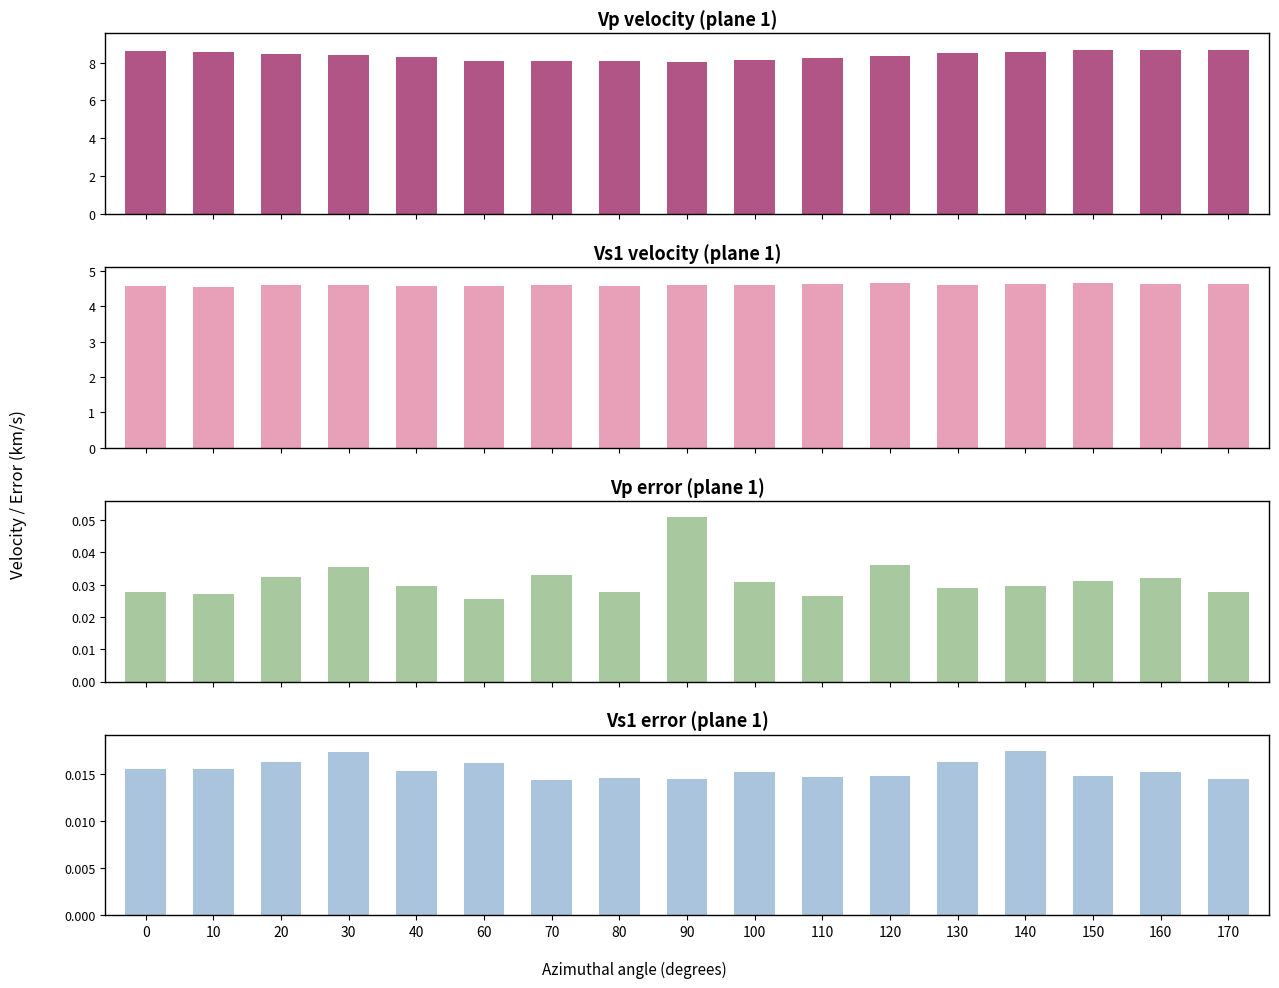

At 70, list the series in order from largest to smallest.

Vp (plane 1), Vs1 (plane 1), error Vp (plane 1), error Vs1 (plane 1)